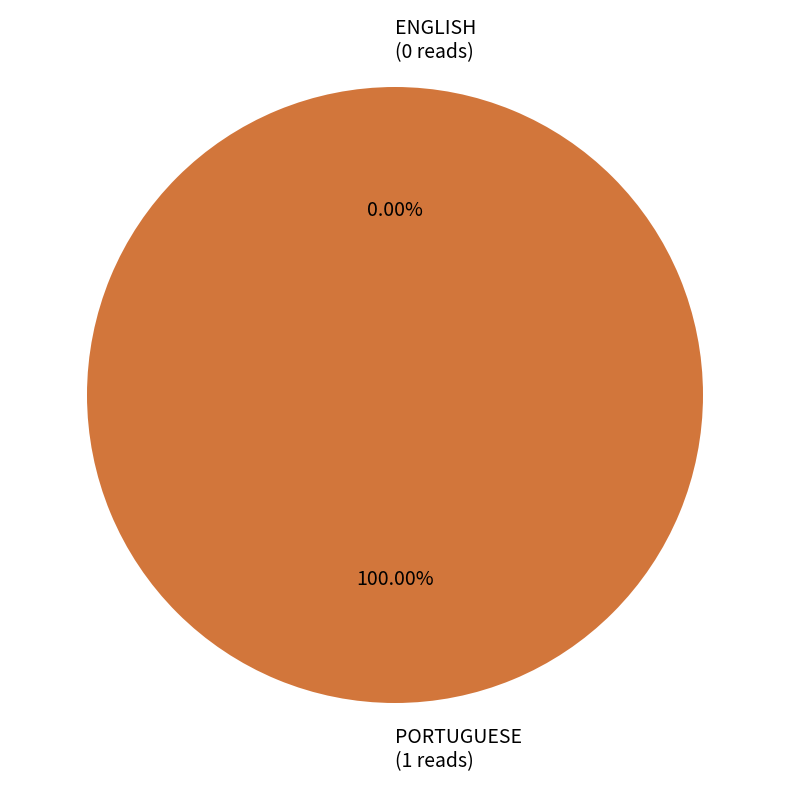

How many slices are in this pie chart?

2